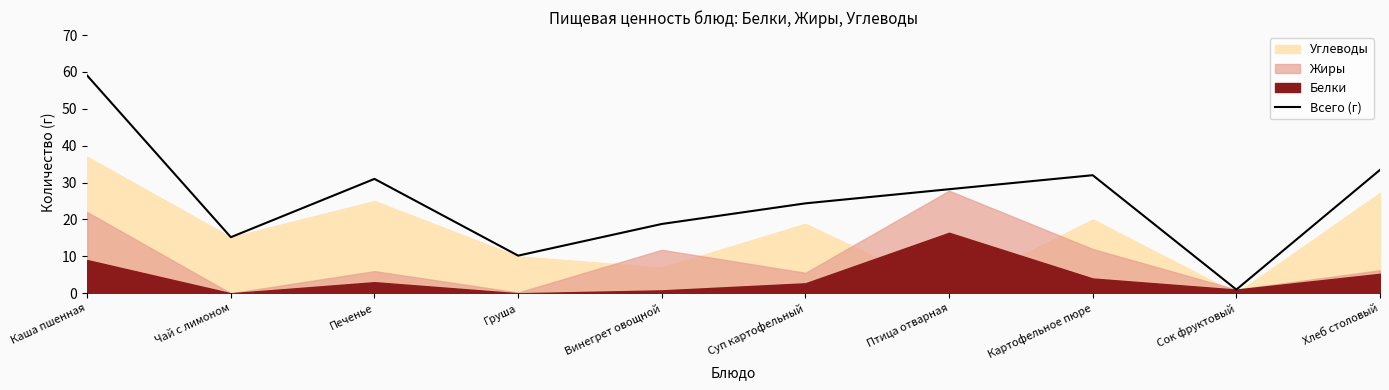

What is the sum of the values at Хлеб столовый and Сок фруктовый?

34.4